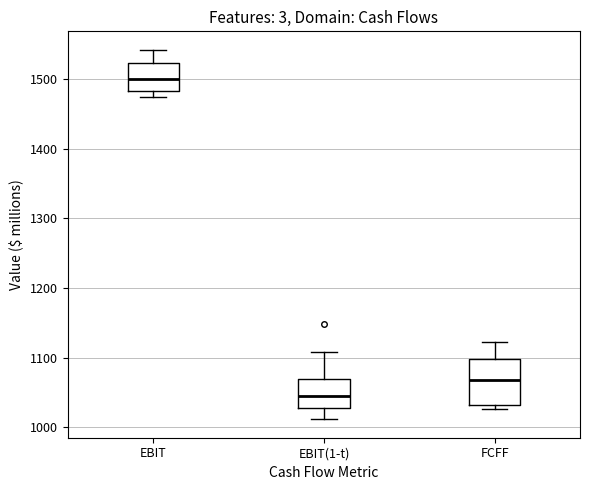

Which box has the lowest median line?

EBIT(1-t)